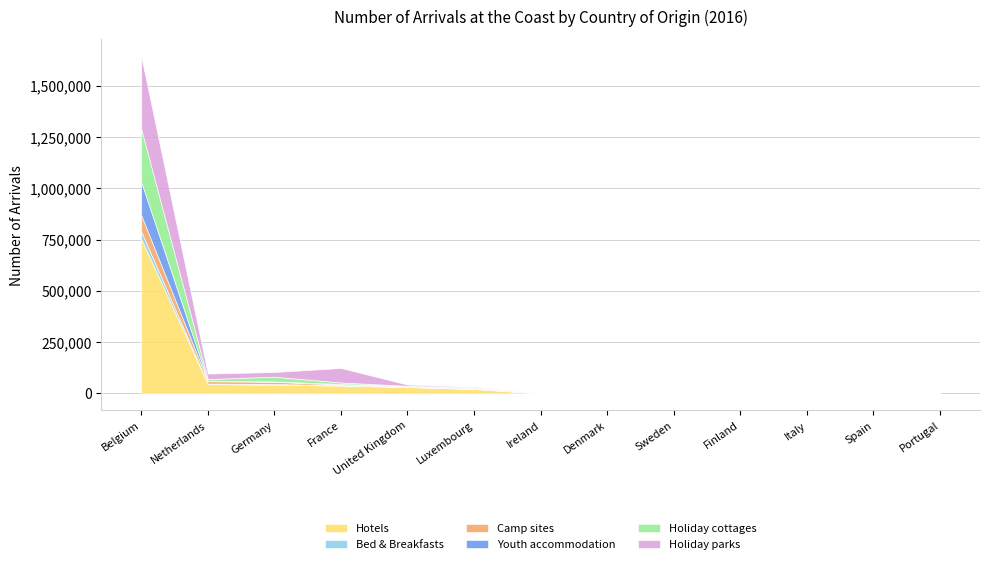

How many values in the Camp sites series are below 183?

6